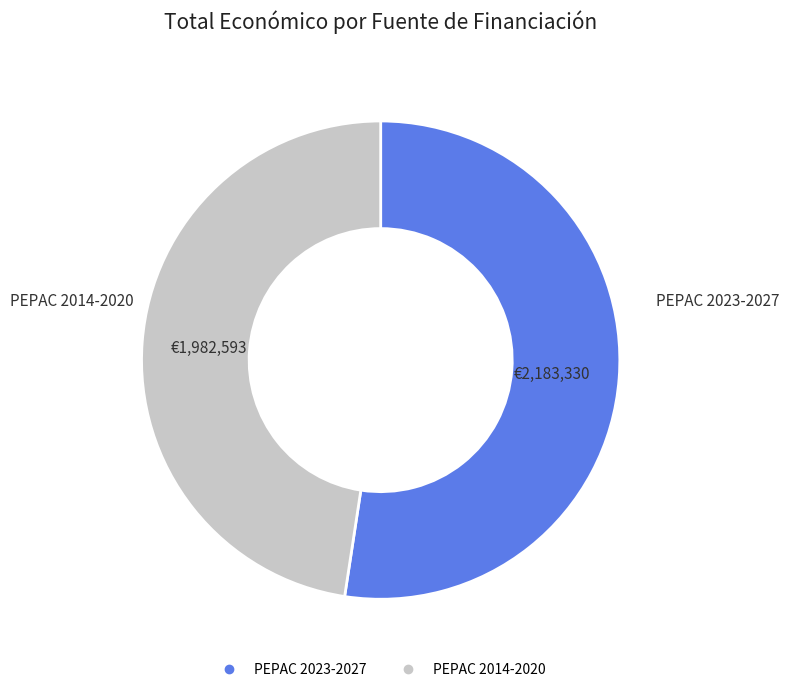

Is there any slice that represents more than half of the pie?

Yes